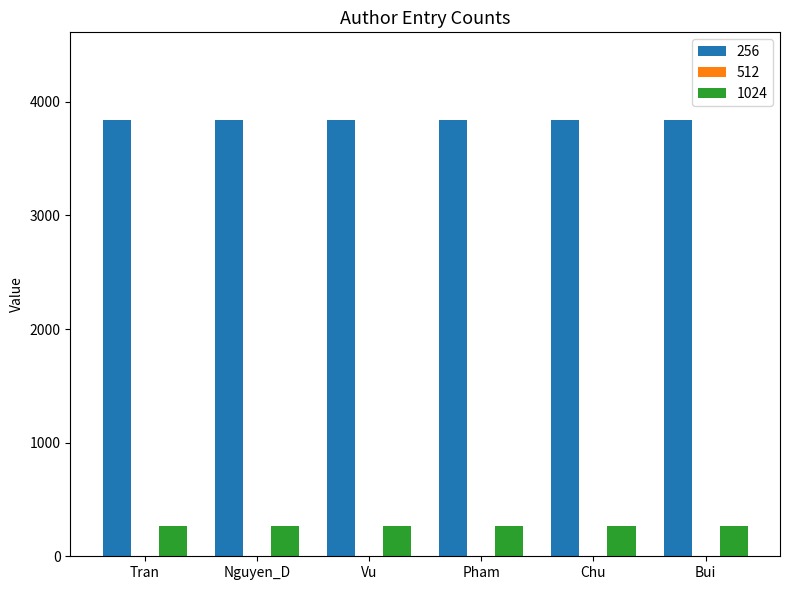

Which series has the largest total across all categories?

256